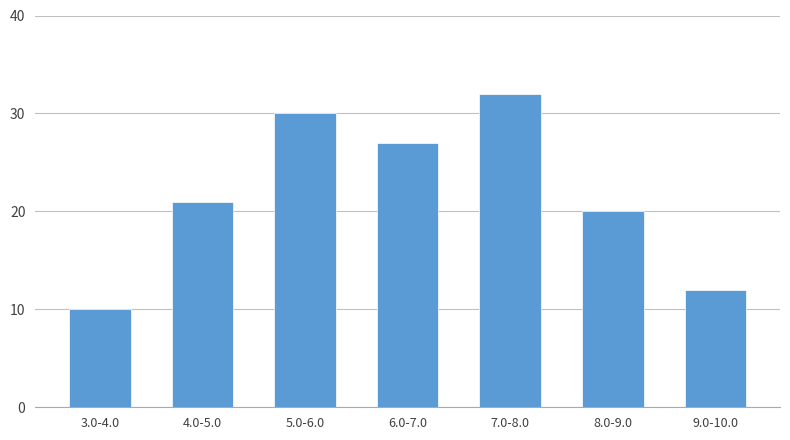

Reading left to right, list all the values displayed in this chart.

3.0-4.0=10	4.0-5.0=21	5.0-6.0=30	6.0-7.0=27	7.0-8.0=32	8.0-9.0=20	9.0-10.0=12